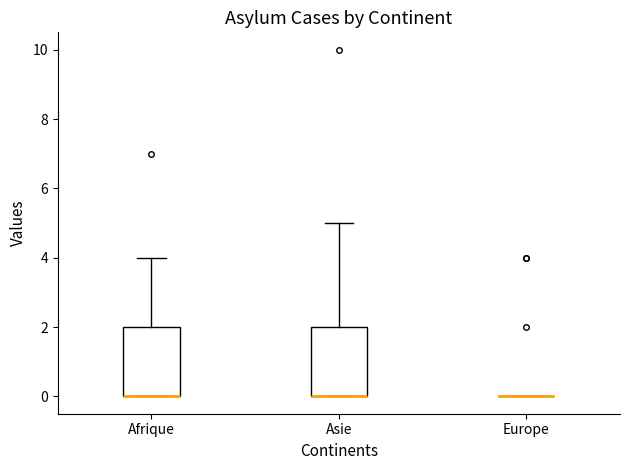

Reading left to right, read every box against the y-axis: the position of its median line, the range the box covers, and the ends of its whiskers. The values are not printed on the chart, so give them approximately, as read against the axis.

Afrique: median 0 (drawn on the box's lower edge), box 0 to 2, whiskers 0 to 4
Asie: median 0 (drawn on the box's lower edge), box 0 to 2, whiskers 0 to 5
Europe: box collapsed to a line at 0, whiskers 0 to 0